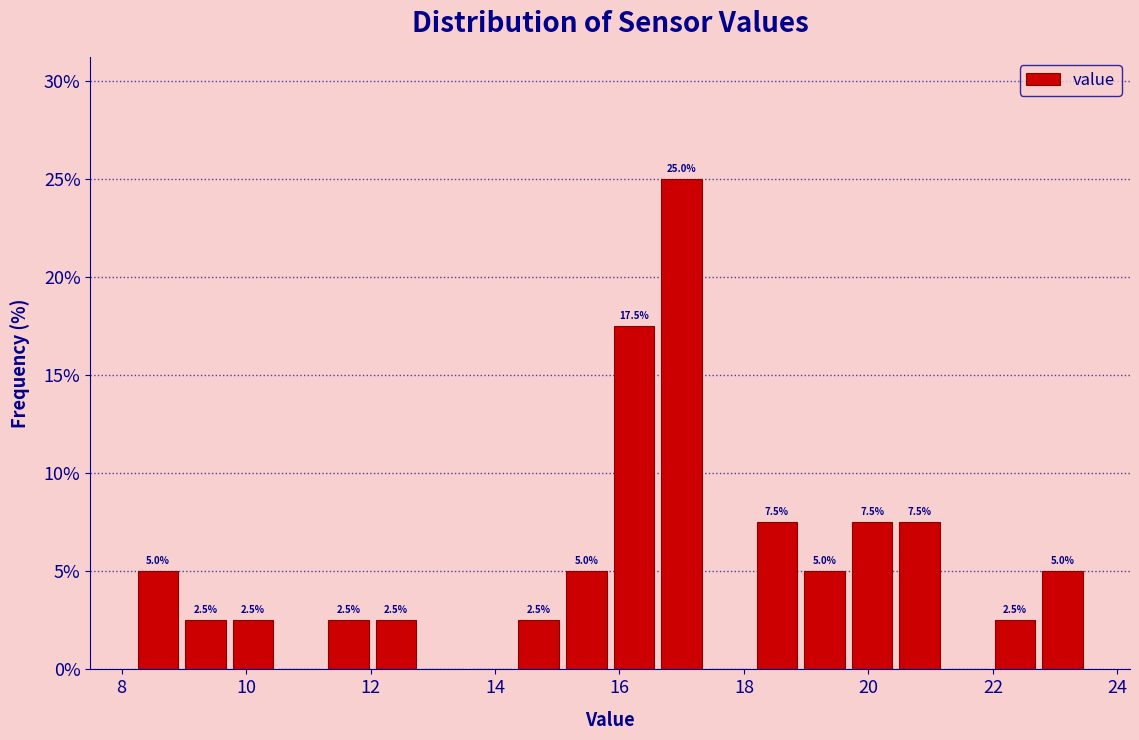

Read against the x-axis, roughly where is the centre of the tallest bar?

17.0